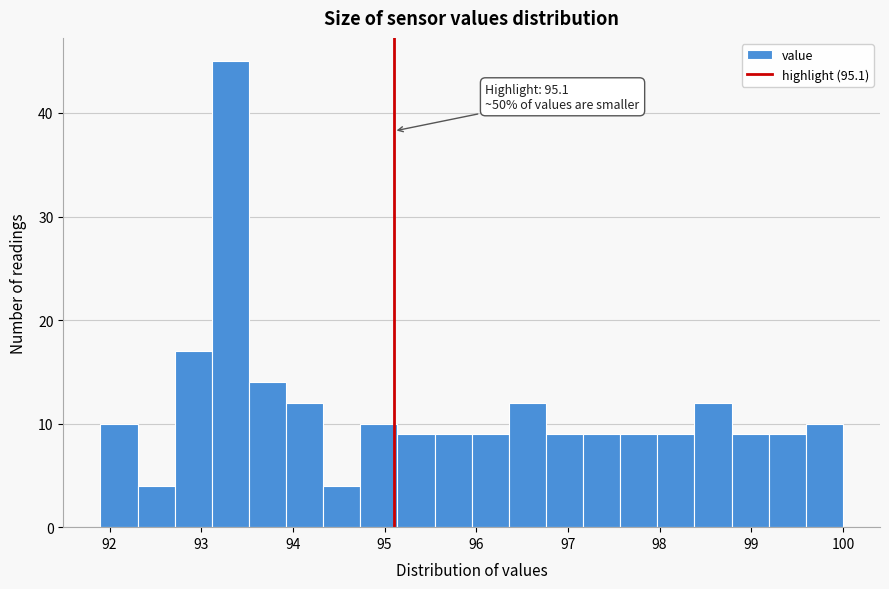

Over which range of the x-axis is the bar tallest?

93.1 to 93.5